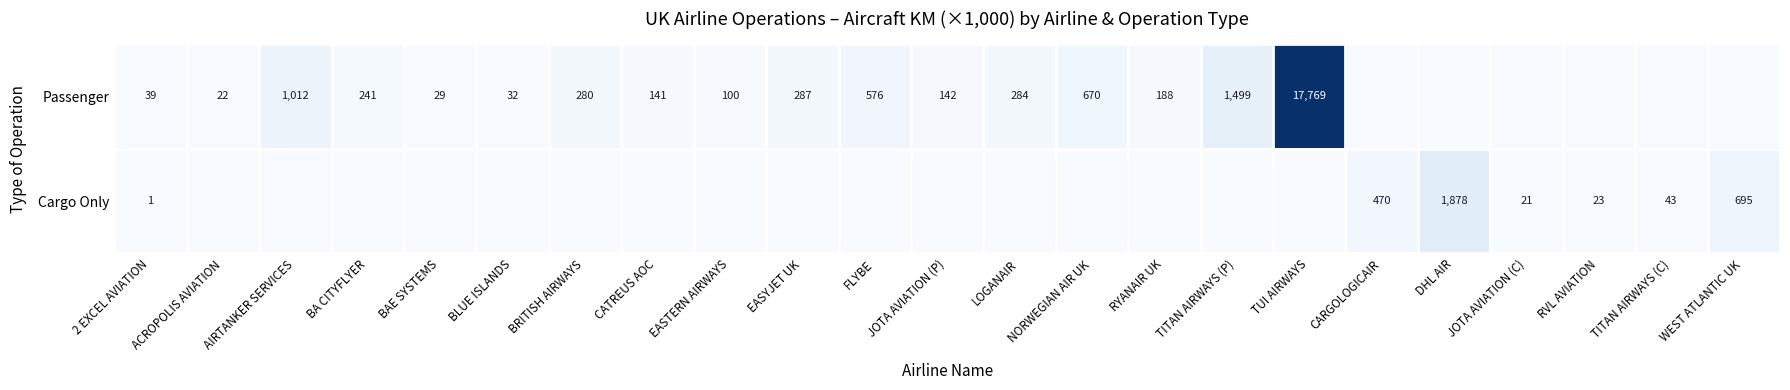

True or false: Passenger has a value of 278 at RYANAIR UK.

False